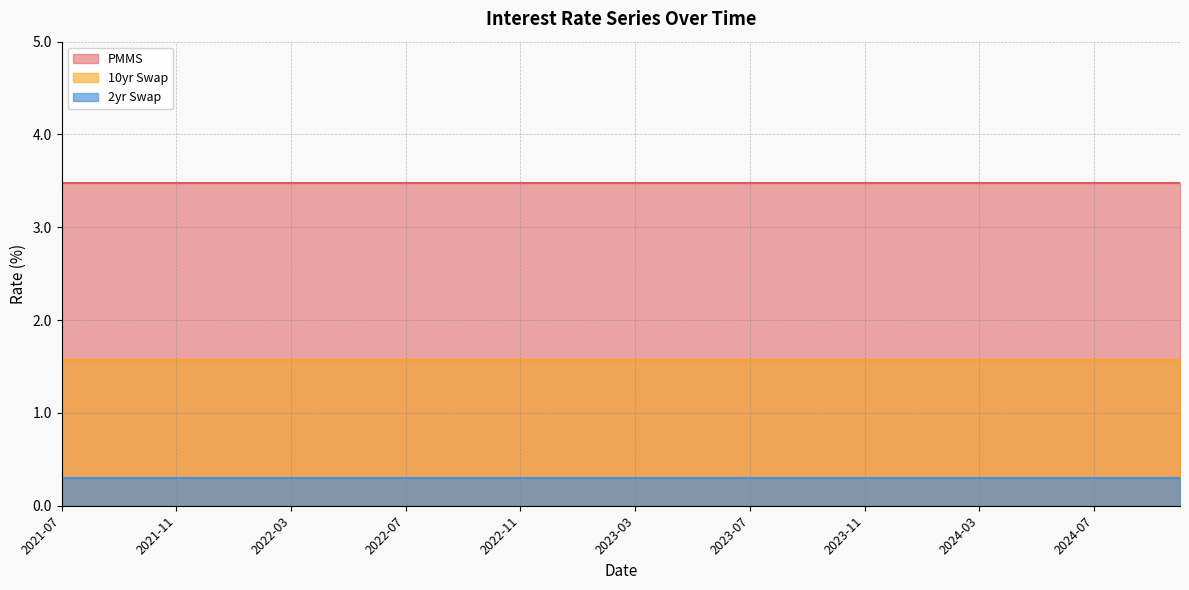

True or false: PMMS has a value of 3.5 at 2024-05.

True